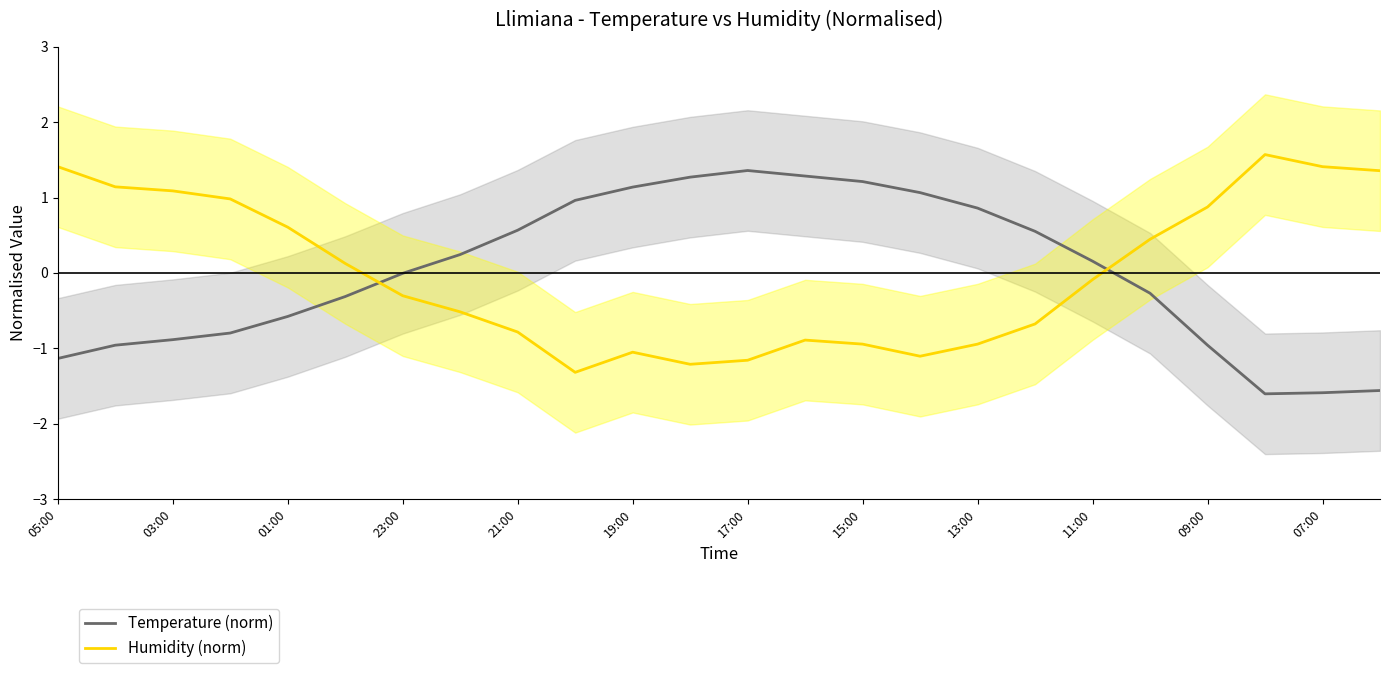

True or false: Humidity (norm) and Temperature (norm) cross at least once.

True